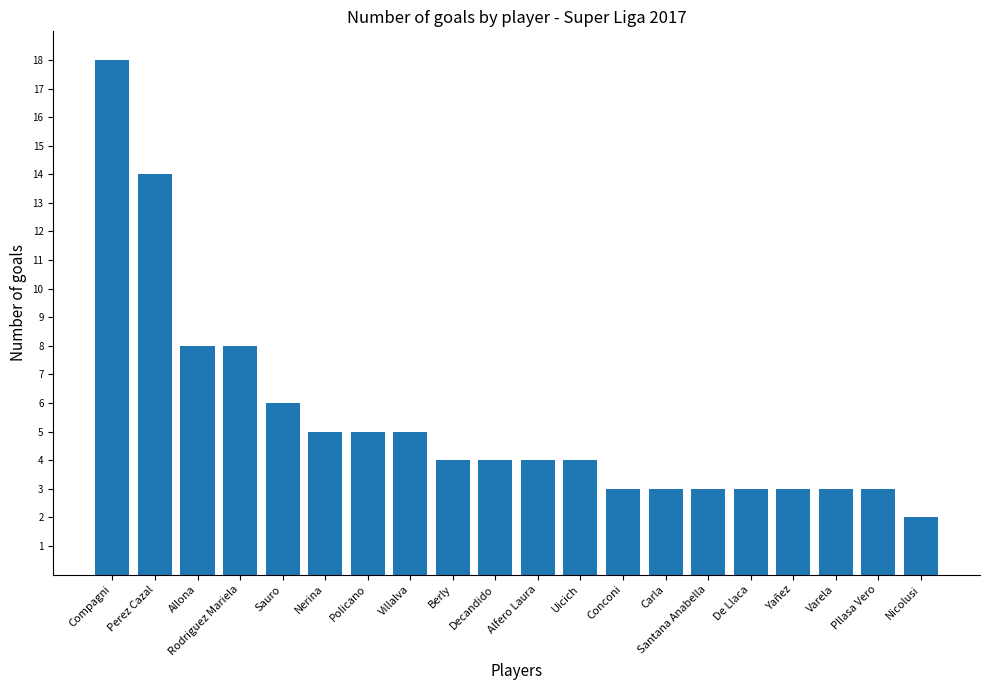

The value at Allona is 14. True or false?

False